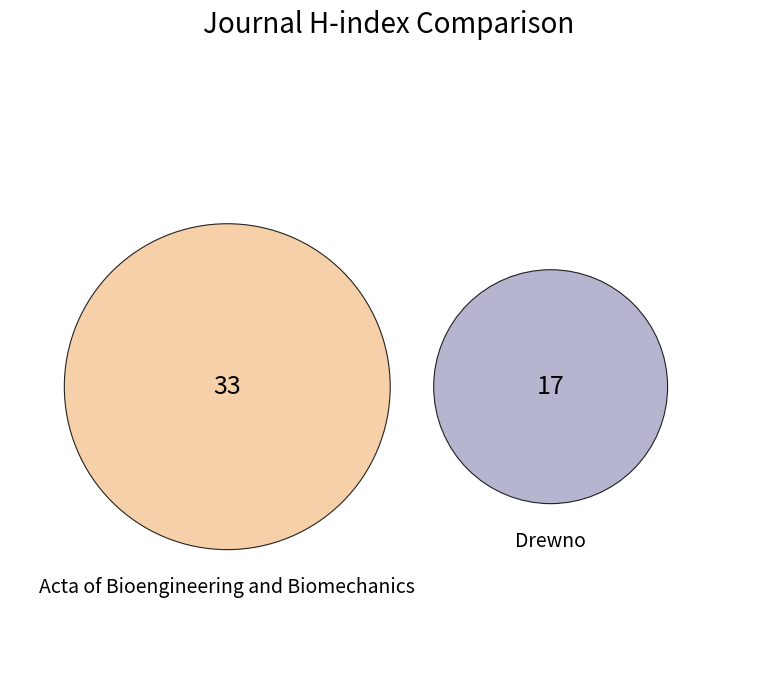

Is the sum of Acta of Bioengineering and Biomechanics and Drewno greater than half?

Yes